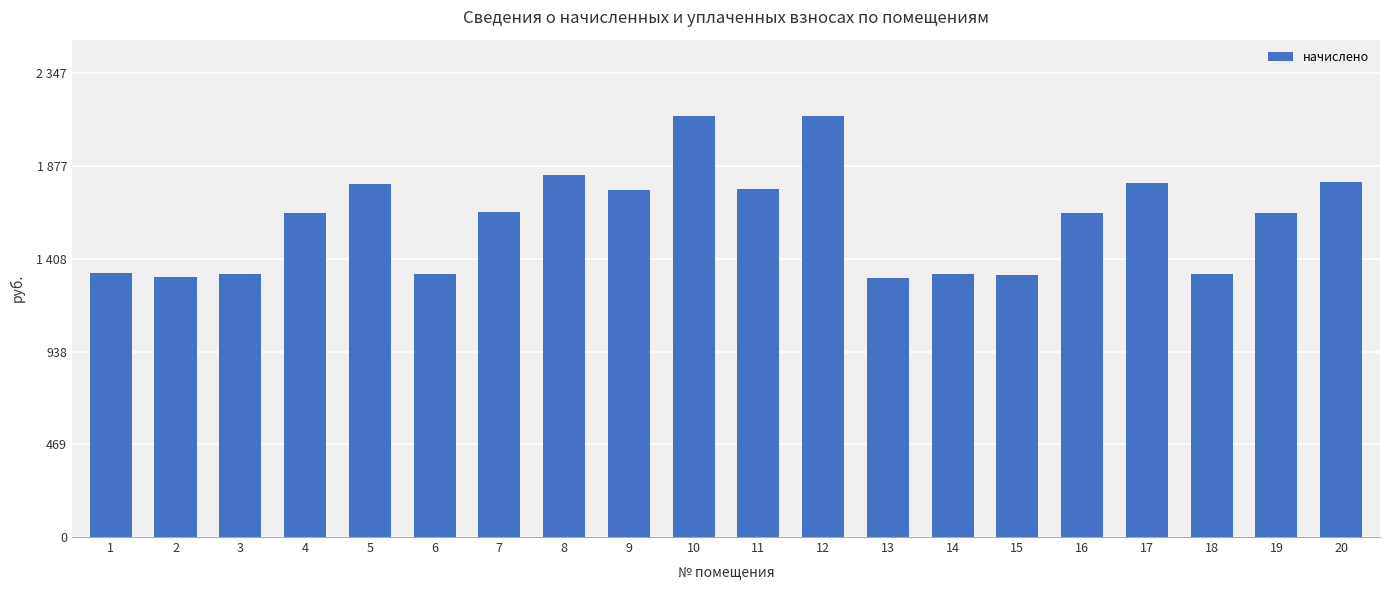

What is the approximate value at 1?

1338.2